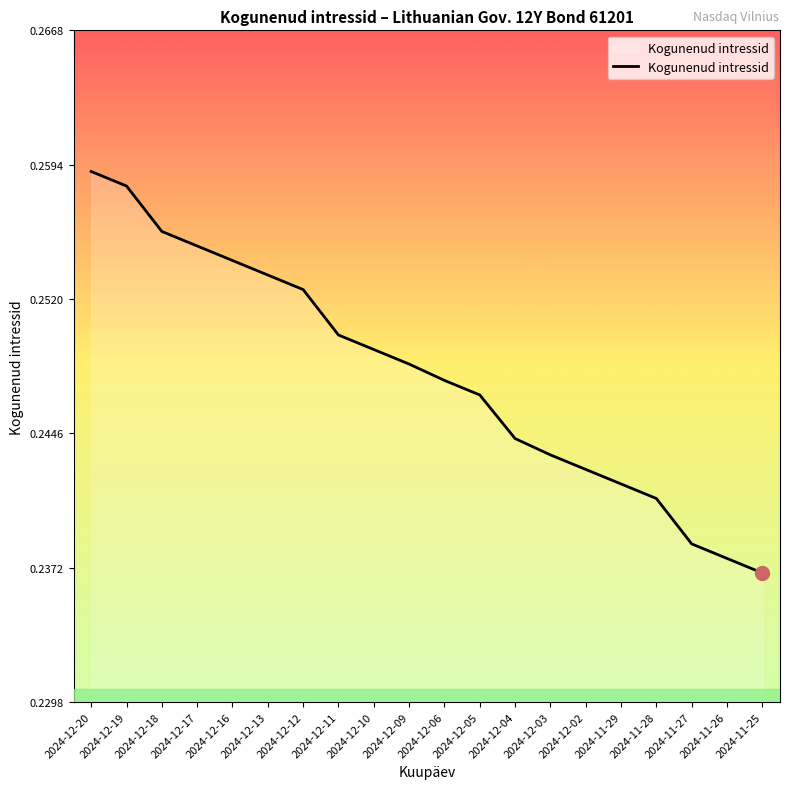

How many lines are shown in the chart?

1